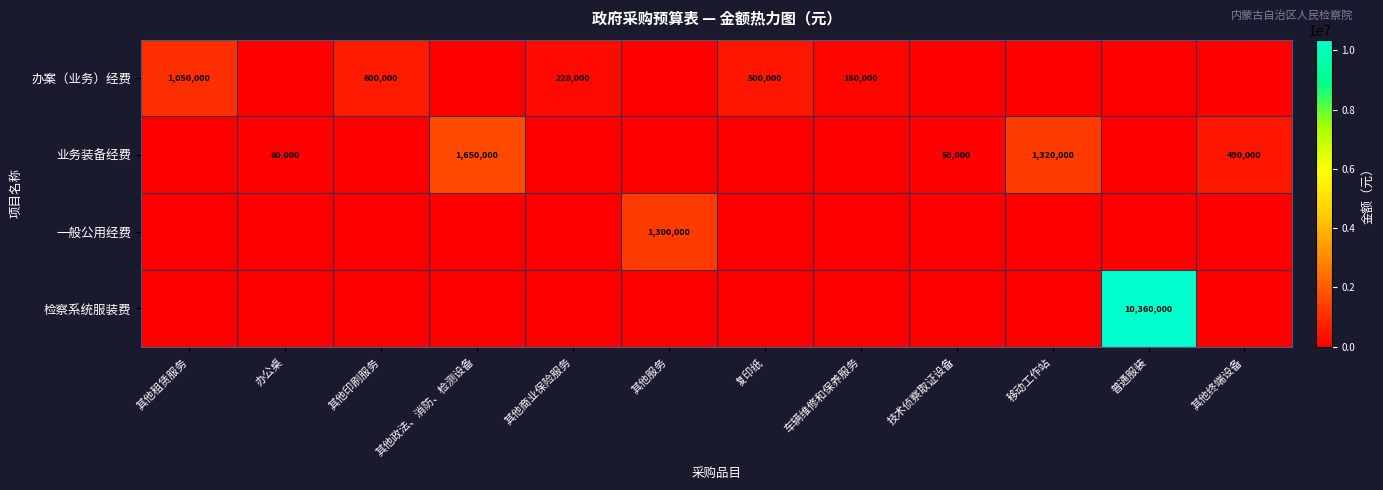

Is it true that 检察系统服装费 equals 2987360 at 普通服装?

False